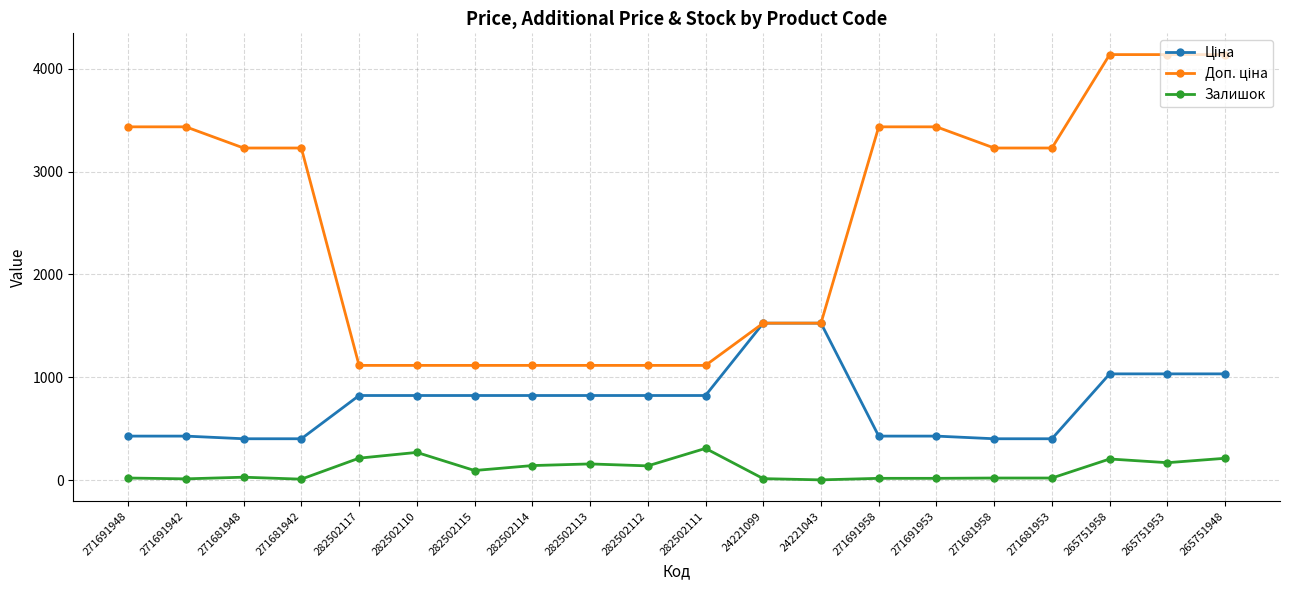

What is the greatest value displayed?

4136.6